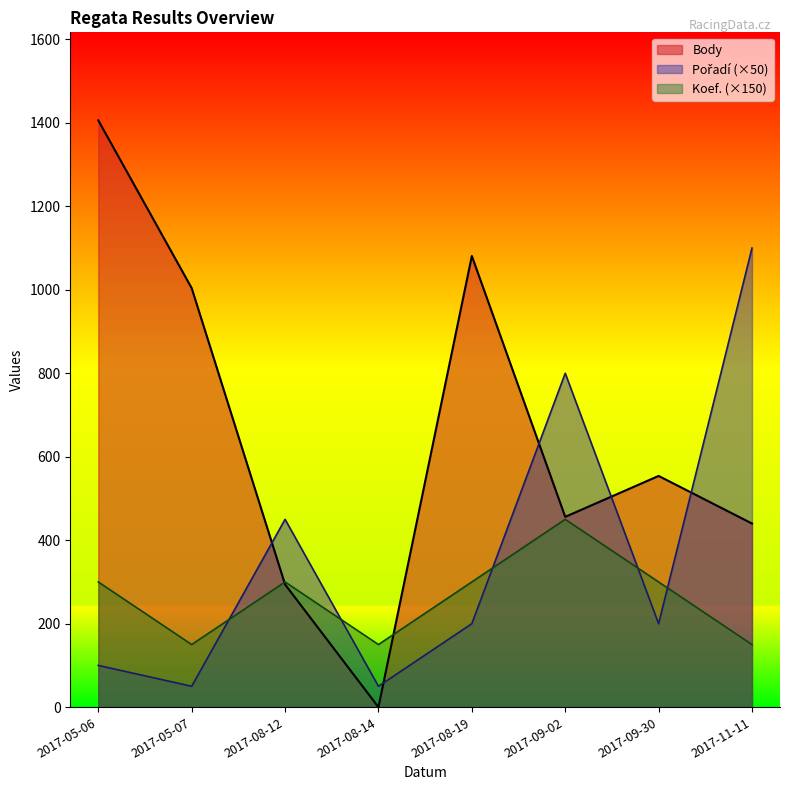

Which series has the widest spread of values?

Body